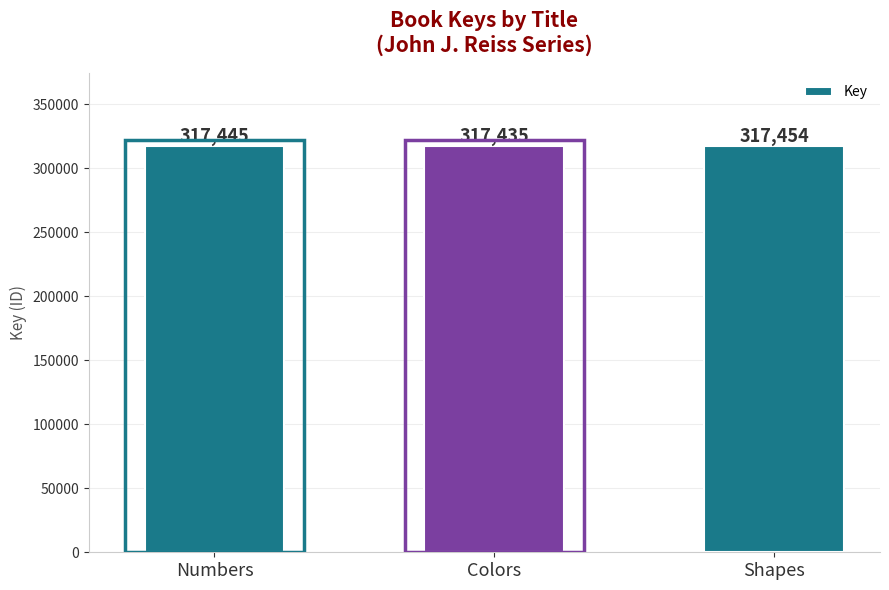

At which label is the value closest to 317444?

Numbers